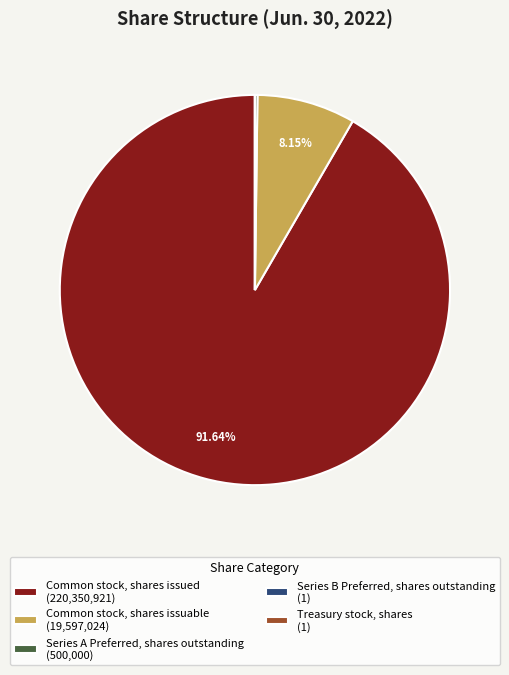

Between Common stock, shares issued (220,350,921) and Common stock, shares issuable (19,597,024), which is larger?

Common stock, shares issued (220,350,921)